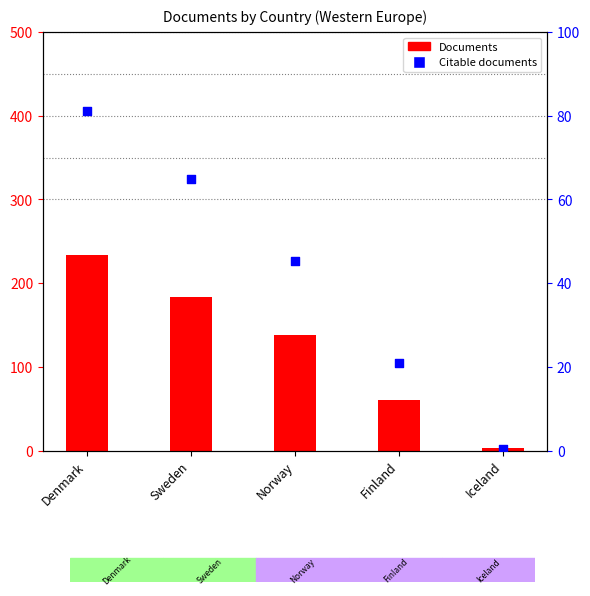

Approximately how many times larger is the value at Sweden compared to Finland?

3.1